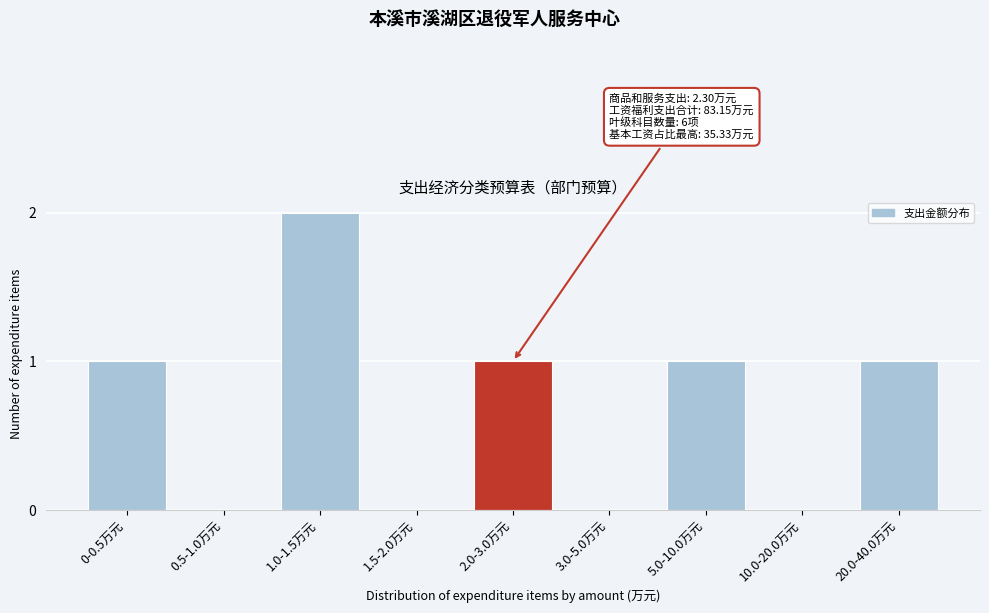

Reading left to right, list all the values displayed in this chart.

0-0.5万元=1	0.5-1.0万元=0	1.0-1.5万元=2	1.5-2.0万元=0	2.0-3.0万元=1	3.0-5.0万元=0	5.0-10.0万元=1	10.0-20.0万元=0	20.0-40.0万元=1